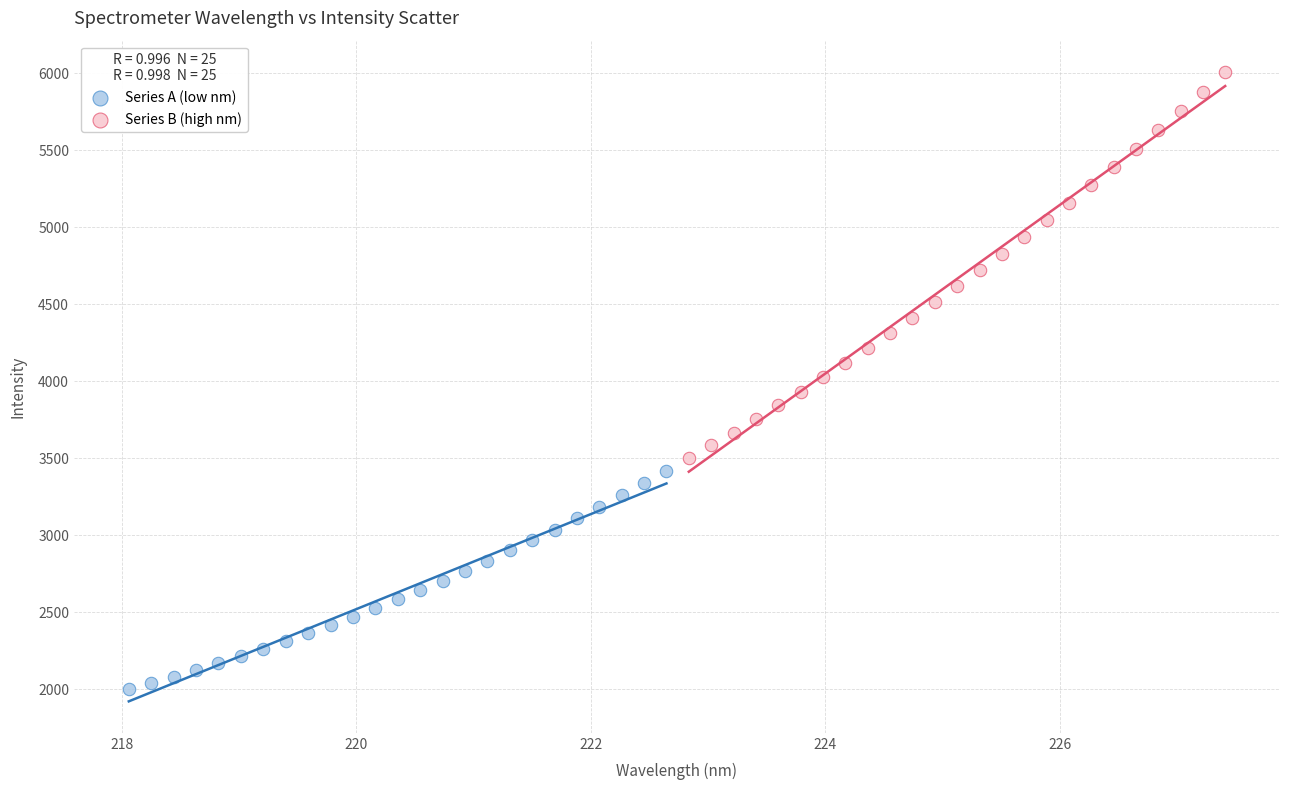

Which series contains the lowest Y value?

Series A (low nm)